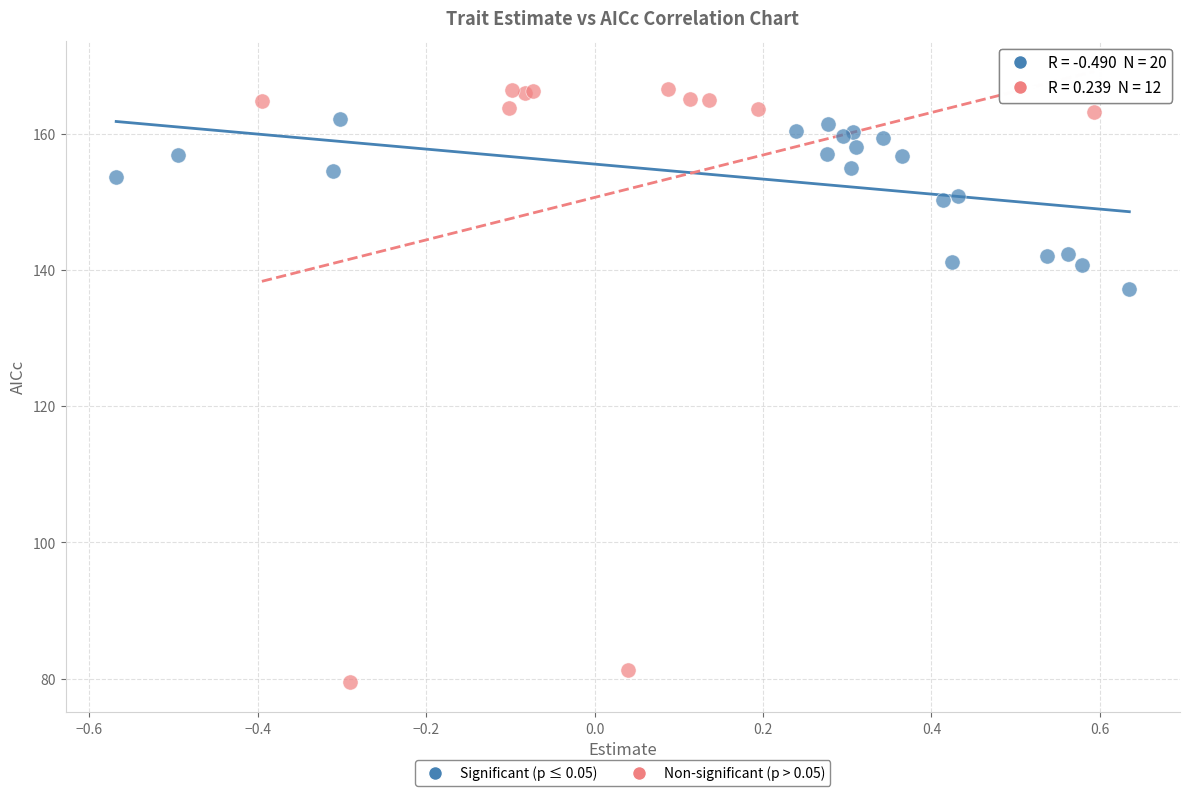

Which series contains the lowest Y value?

Non-significant (p > 0.05)